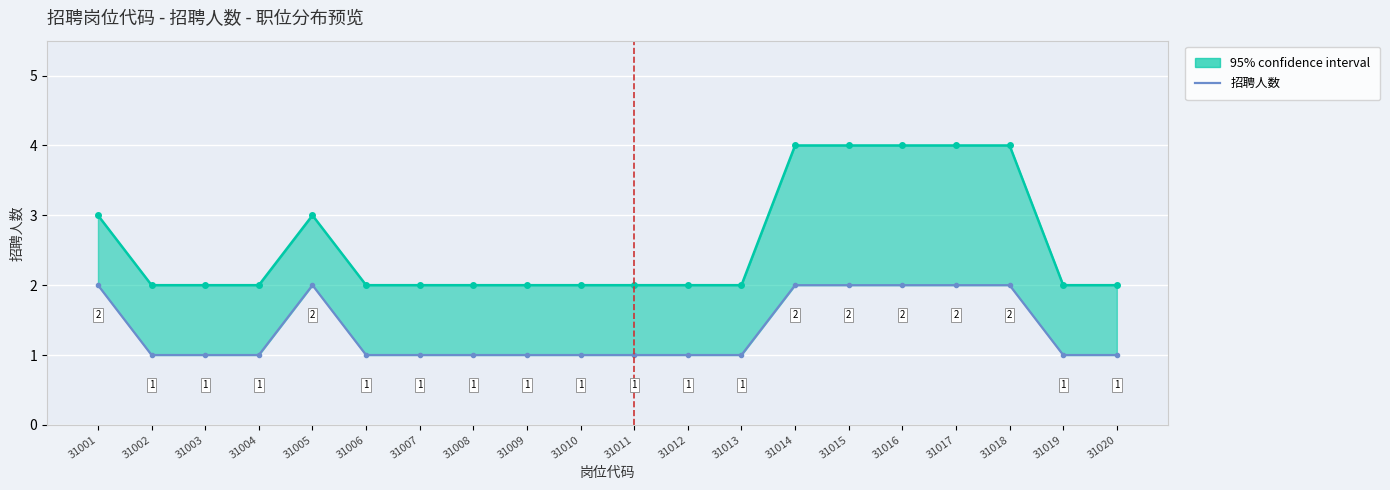

Which label corresponds to the smallest value in the chart?

31002